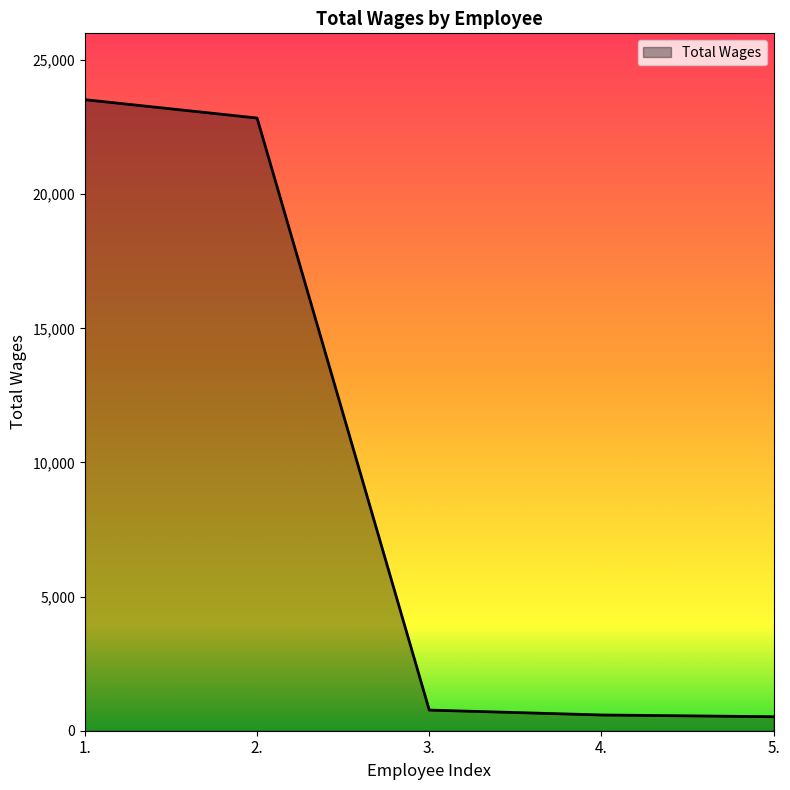

What is the difference between the values at 4. and 3.?

182